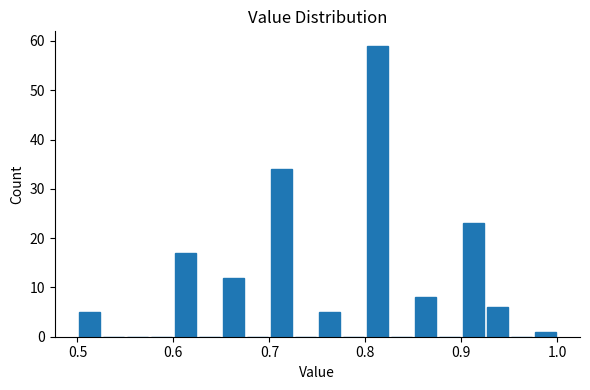

Around what value on the x-axis is the tallest bar? Give the approximate position of its centre, as read against the axis.

0.81